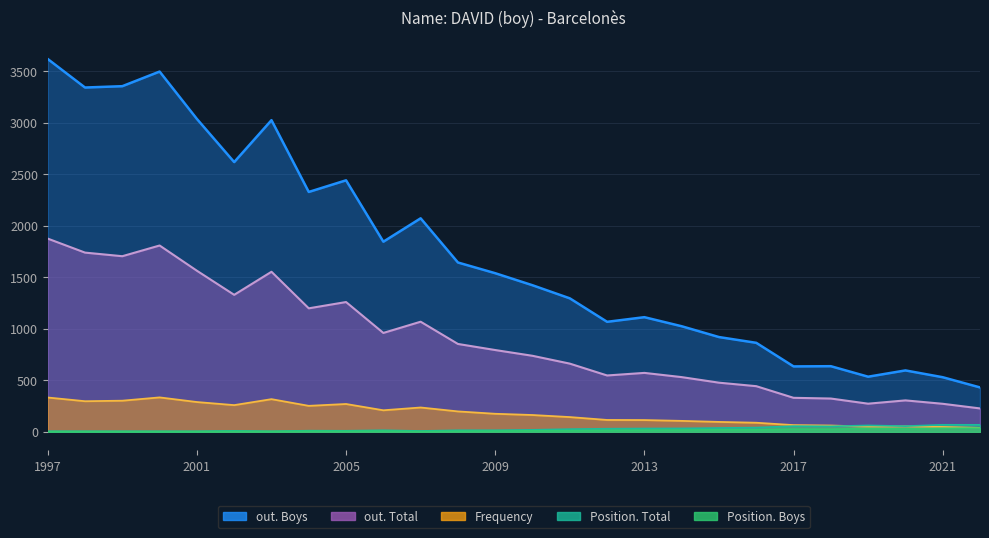

How many lines are shown in the chart?

5